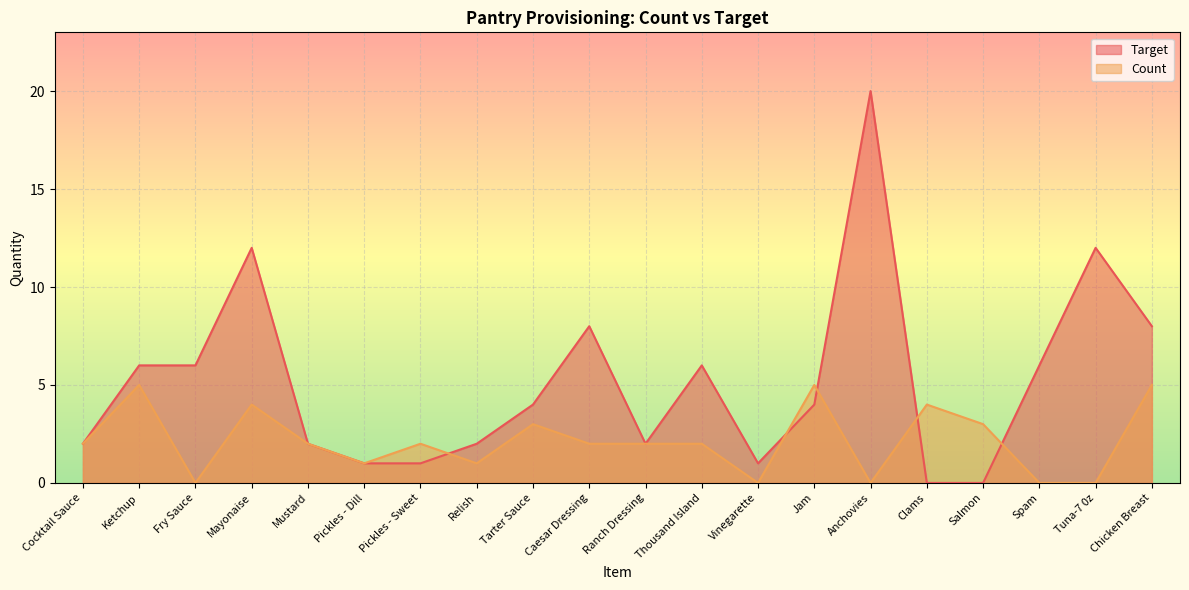

True or false: Count and Target intersect in this chart.

True